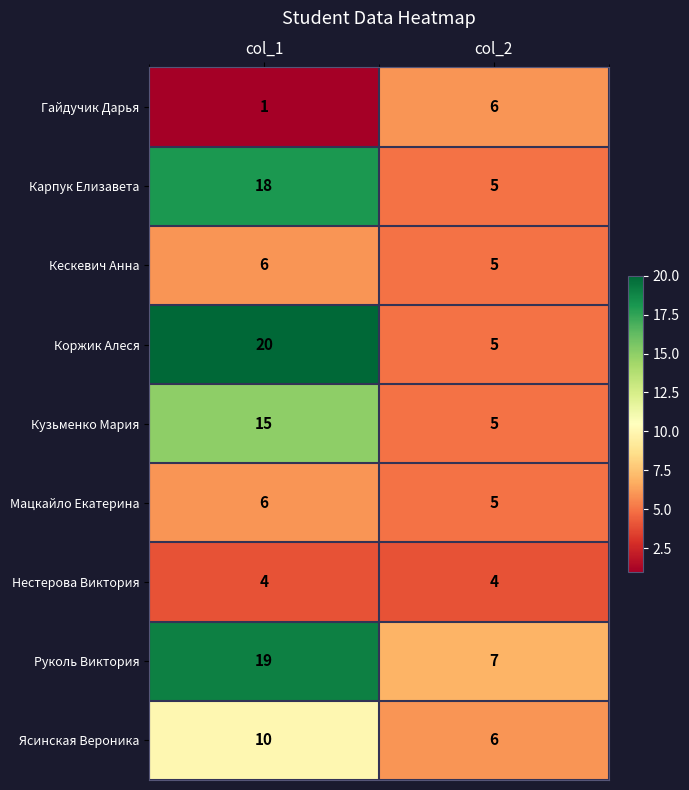

Which series has the largest total across all categories?

Руколь Виктория